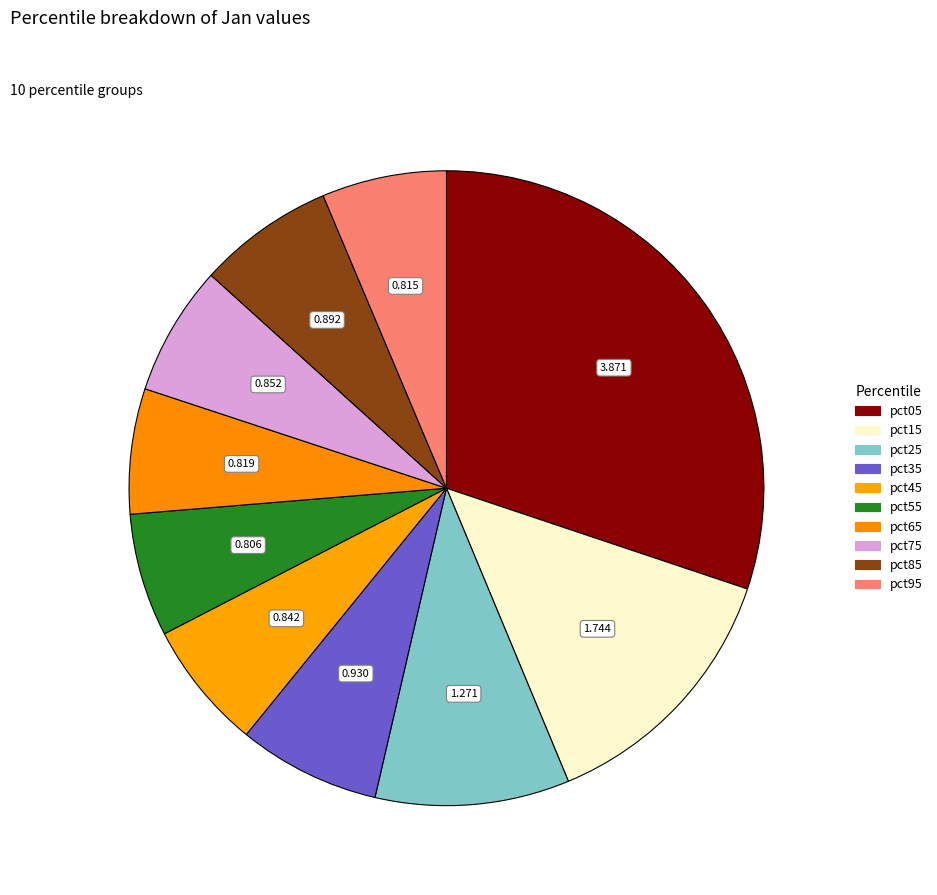

Is there a majority slice in this chart?

No